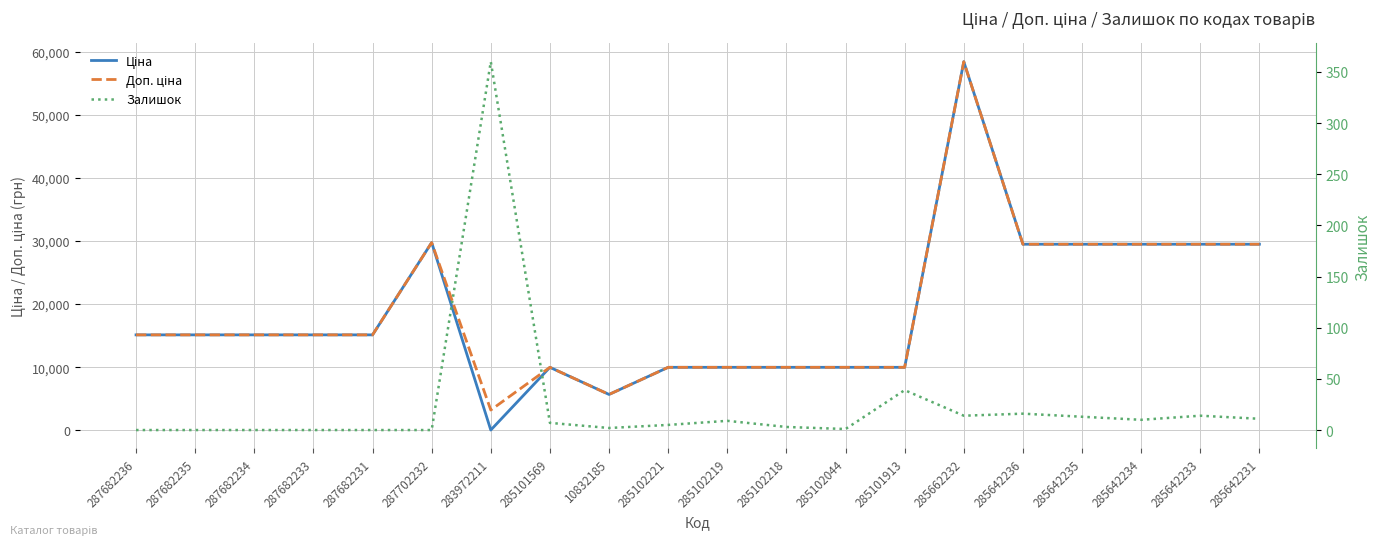

Is it true that Ціна equals 15120.0 at 287682233?

True